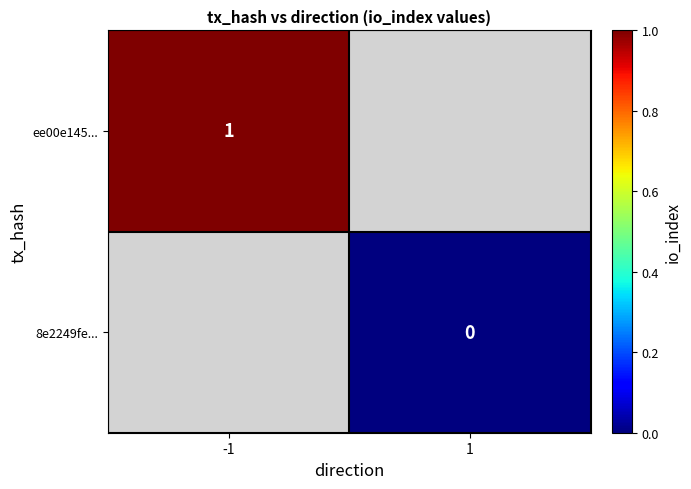

True or false: ee00e145... has a value of 1 at -1.

True